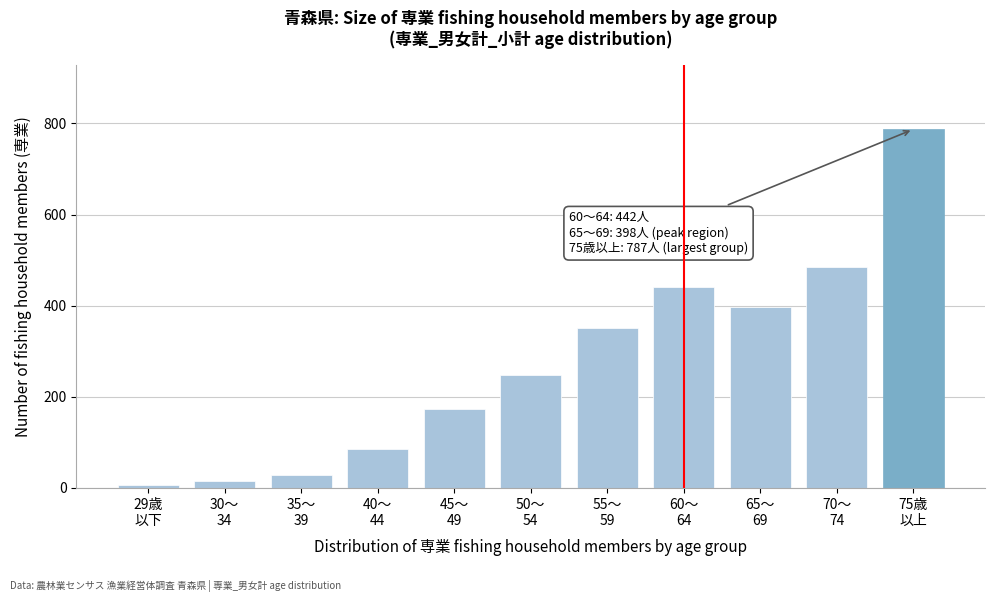

Reading left to right, extract all data points from this chart.

6	16	28	86	173	249	351	442	398	484	787